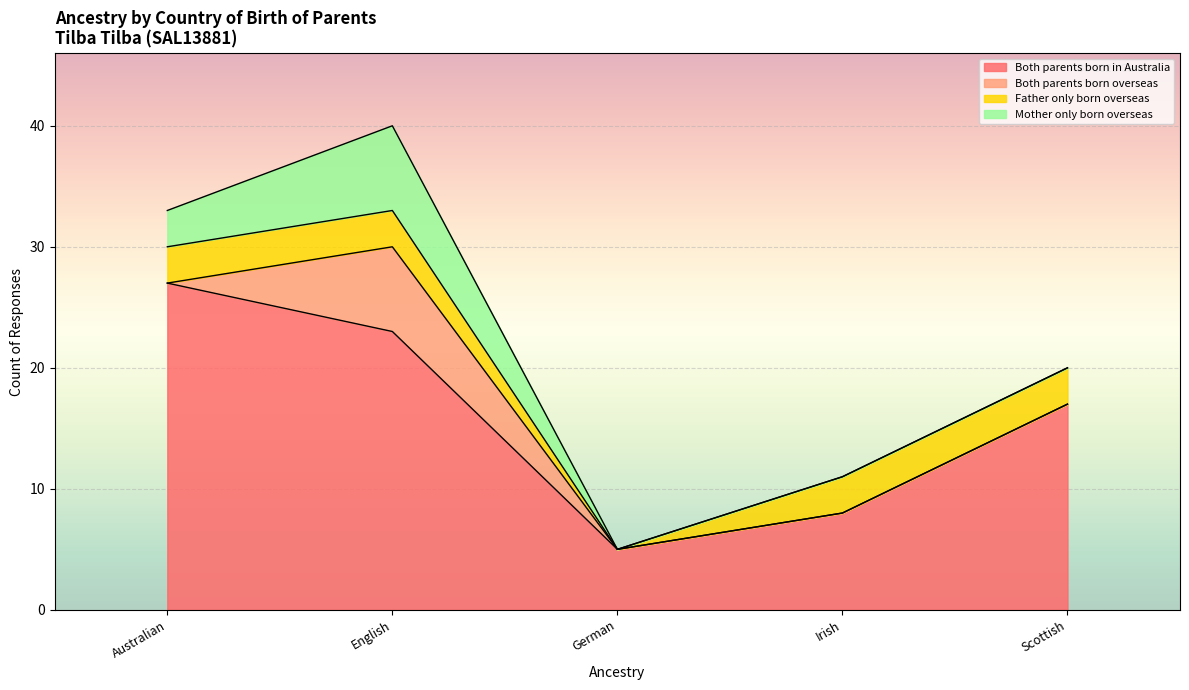

What is the maximum value for Both parents born in Australia?

27